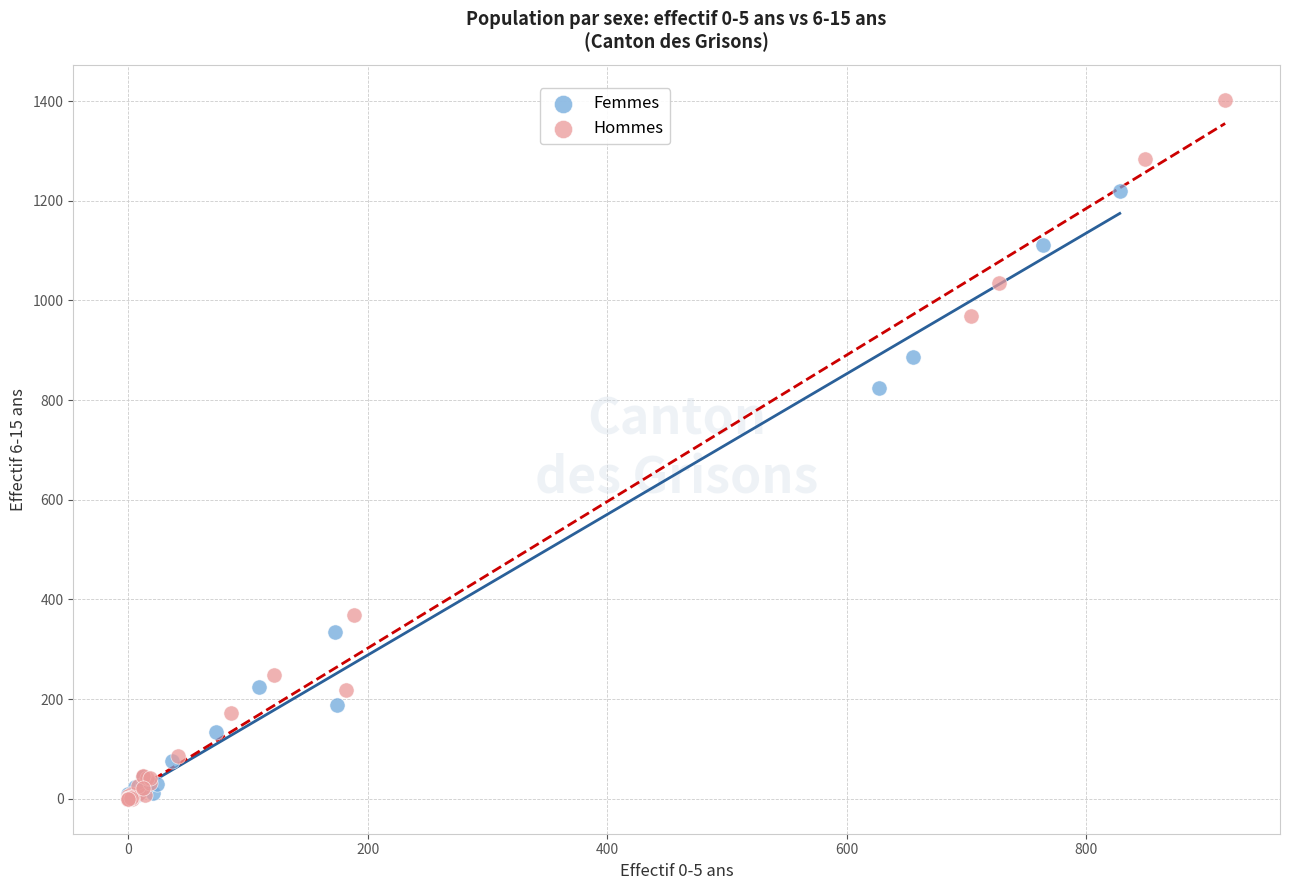

Which series reaches the maximum Y coordinate?

Hommes